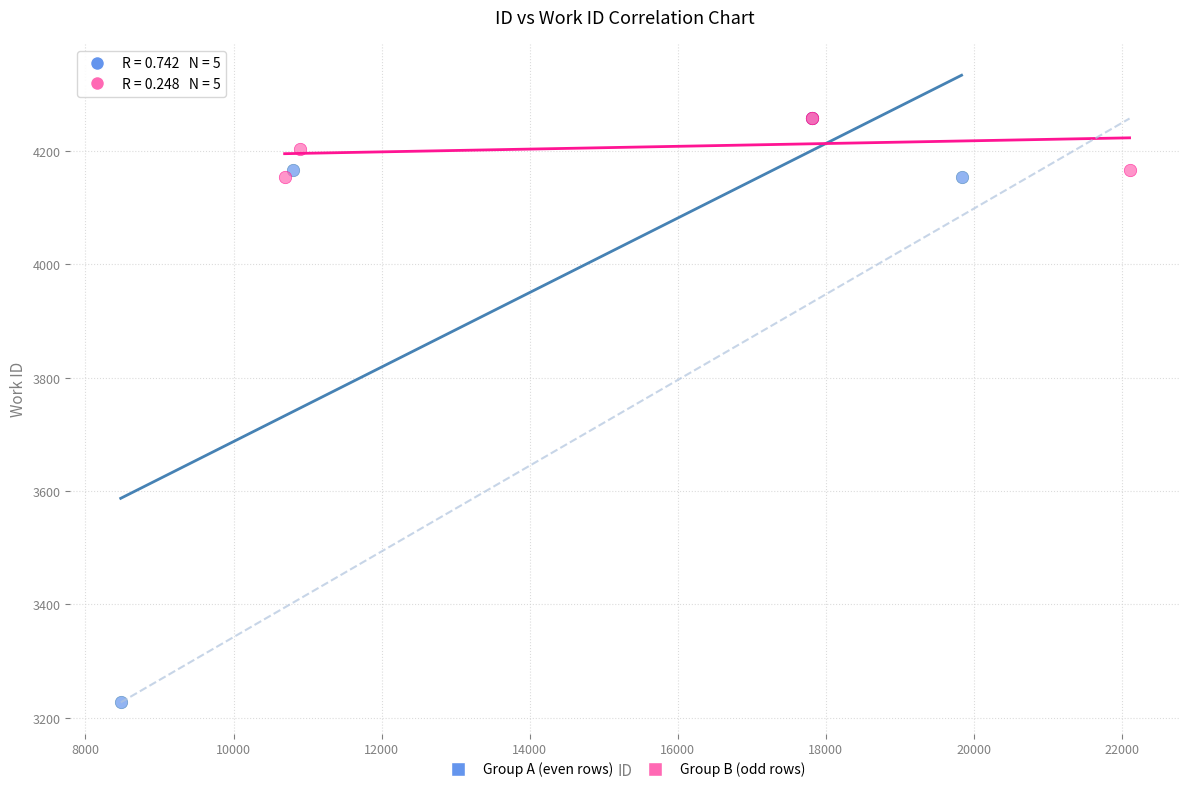

Which series contains the lowest Y value?

Group A (even rows)